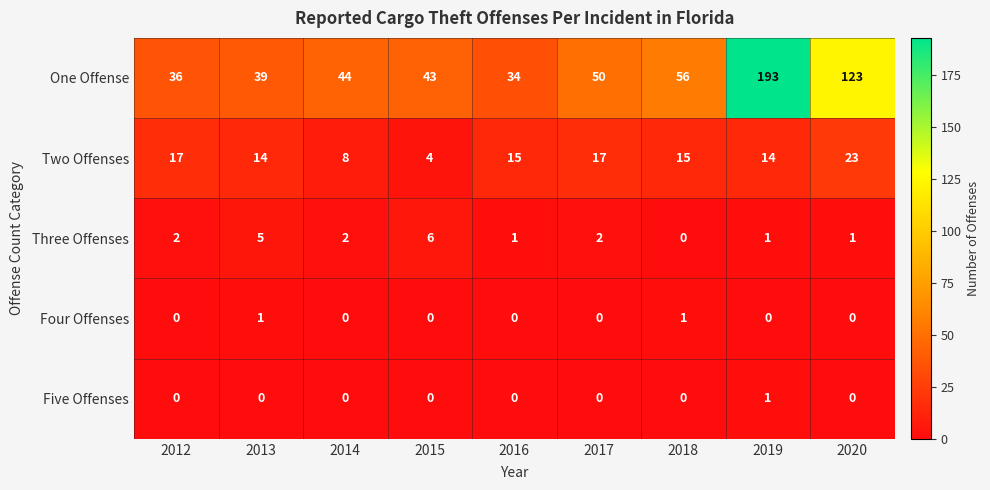

How many values in the Three Offenses series are below 2?

4